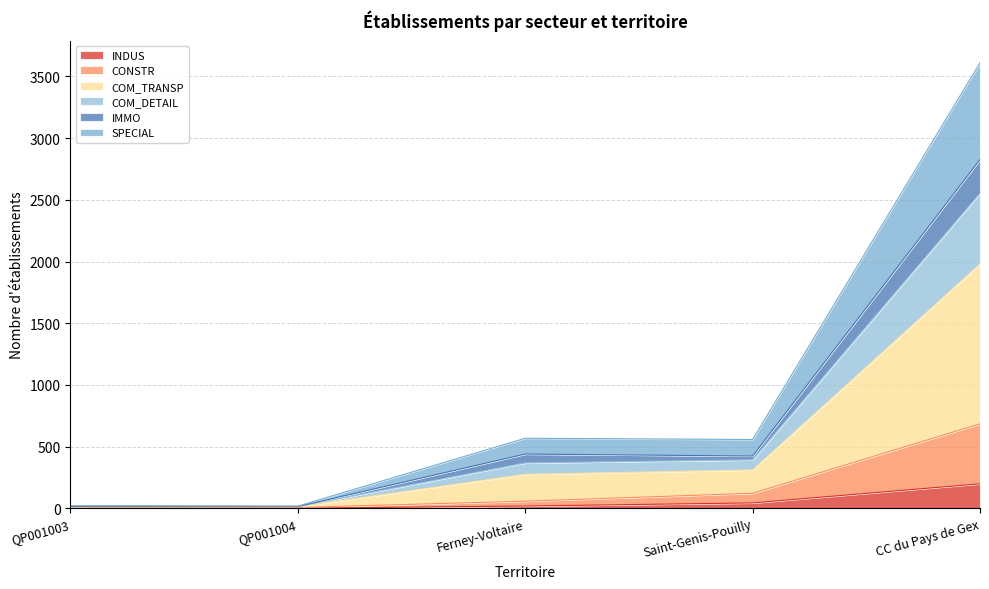

The COM_TRANSP series shows 17 at QP001003. True or false?

True